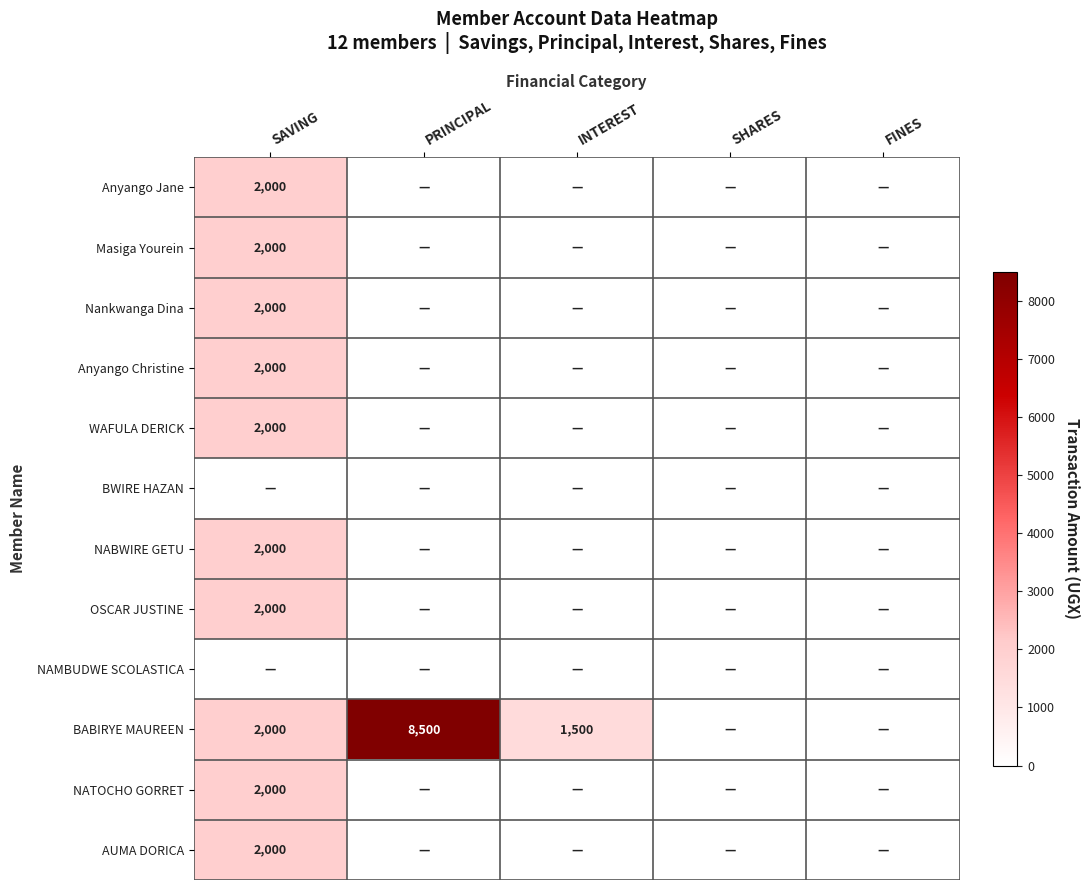

True or false: Anyango Jane has a value of 2000 at SAVING.

True